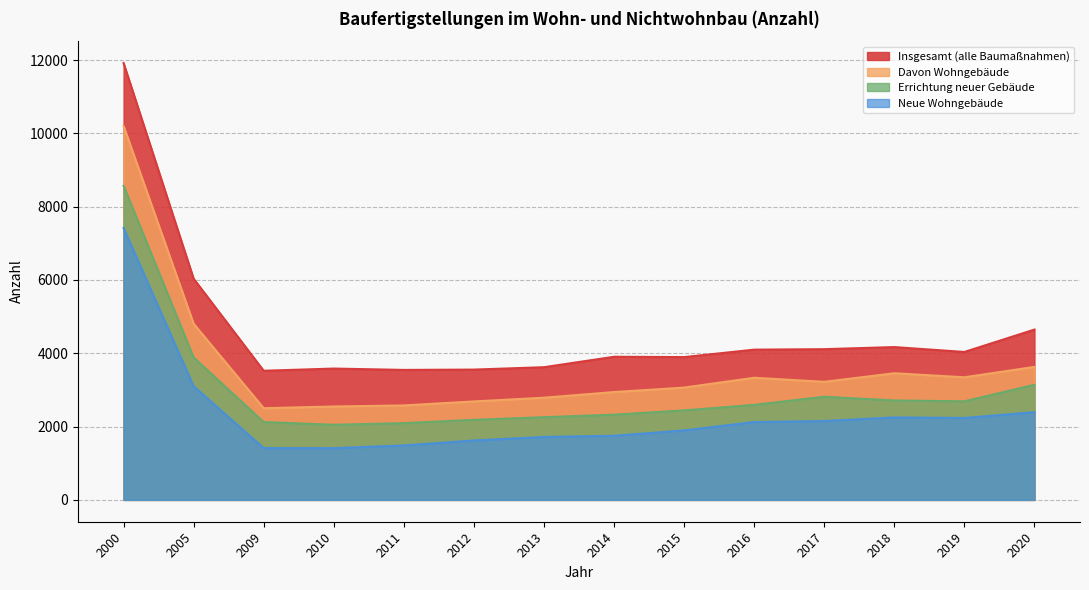

What is the difference between the highest and lowest values at 2012?

1933